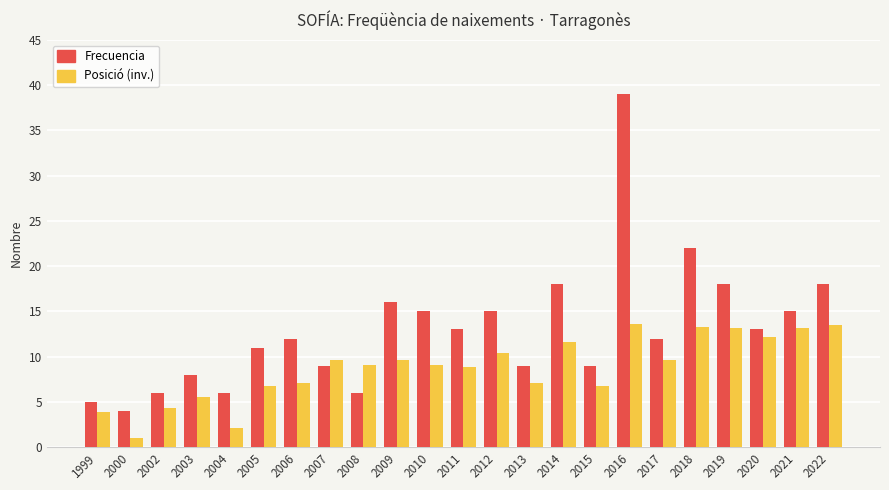

What is the smallest value displayed?

1.0